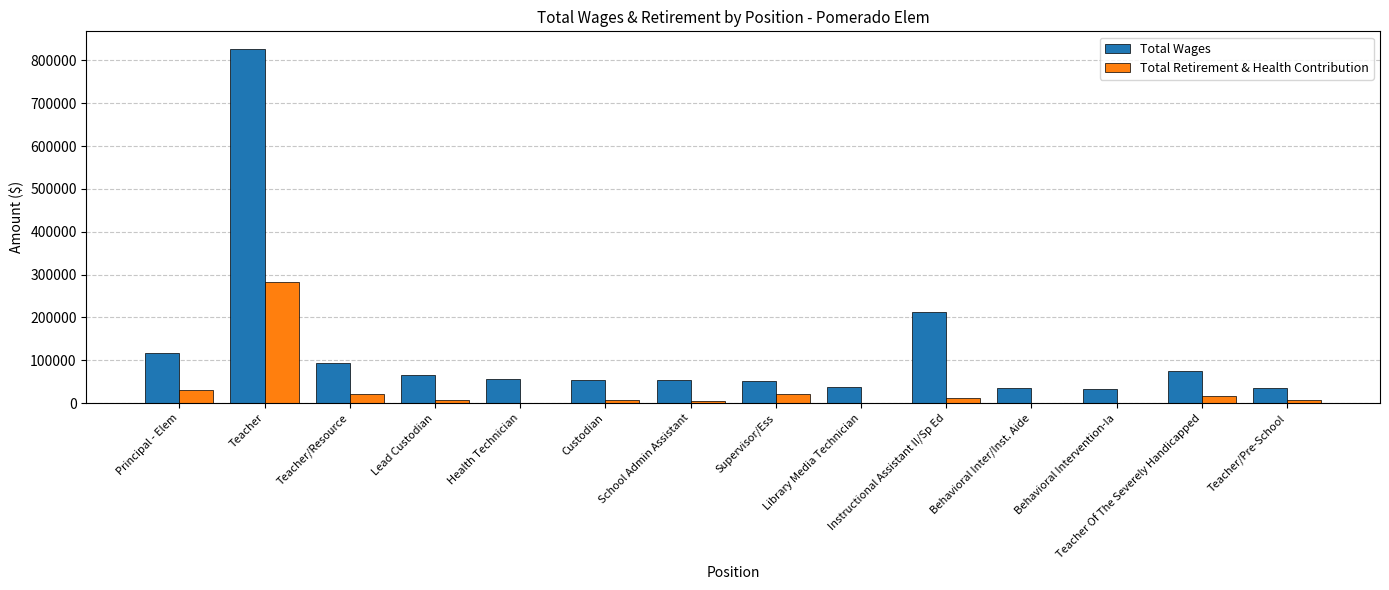

At which label does Total Wages first exceed 55472?

Principal - Elem